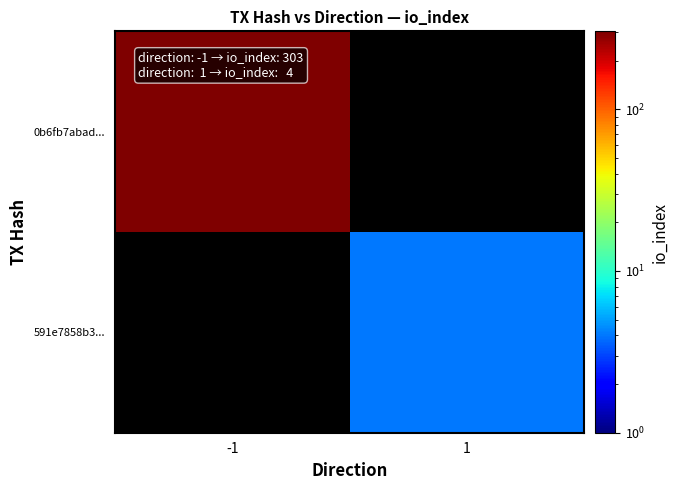

At -1, list the series in order from largest to smallest.

0b6fb7abad..., 591e7858b3...